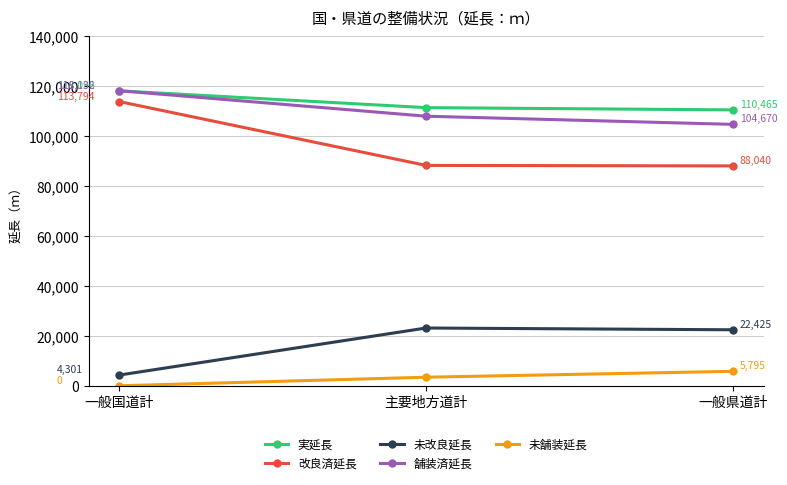

The value of 未舗装延長 at 一般県道計 is 1460.7. True or false?

False